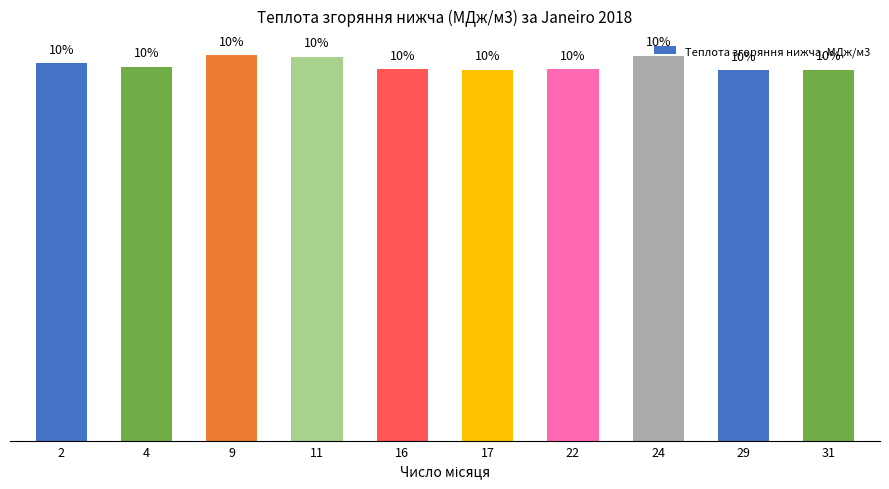

What is the change in value from 16 to 24?

+0.4